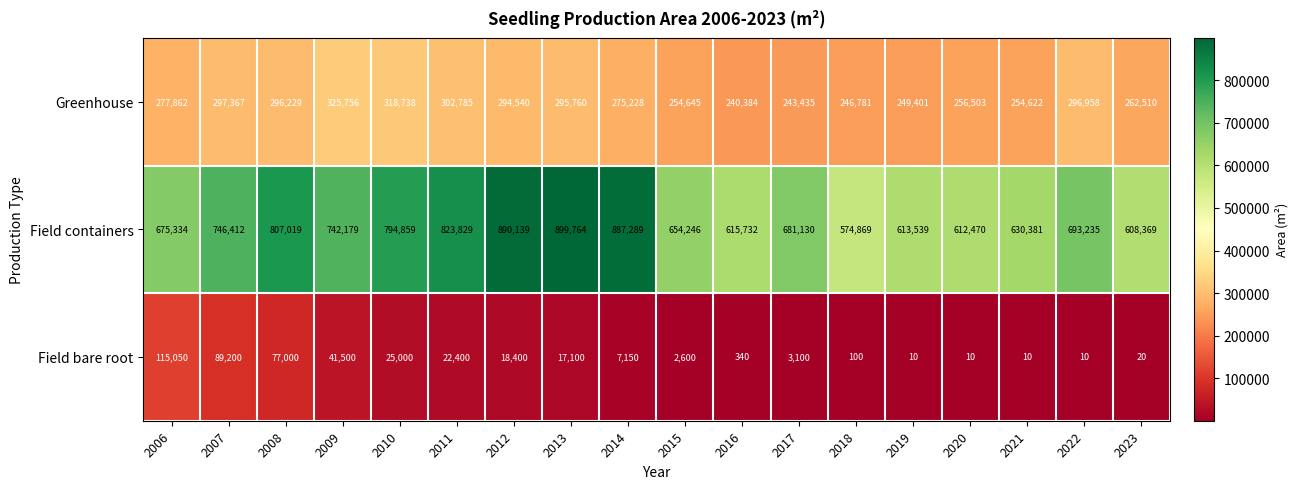

At which category is the sum across all series the highest?

2013